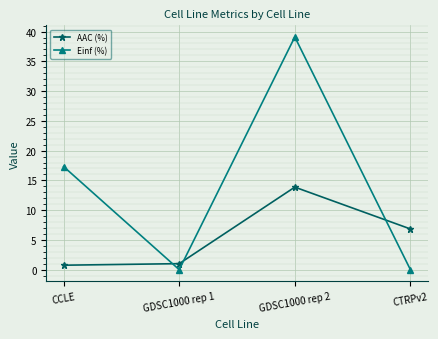

At how many categories does at least one series exceed 33?

1